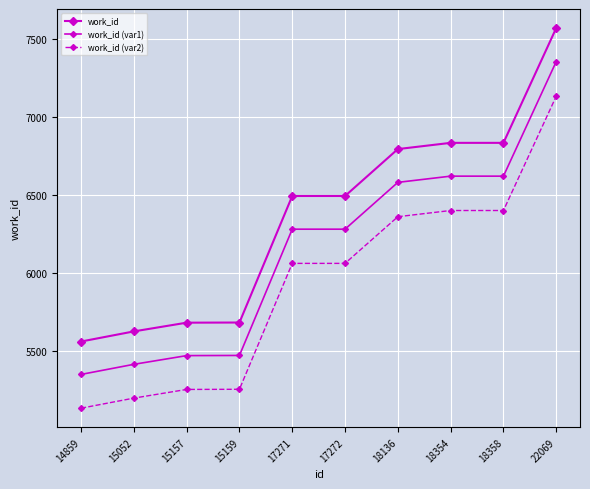

True or false: work_id has more than 1 points higher than both neighbors.

False